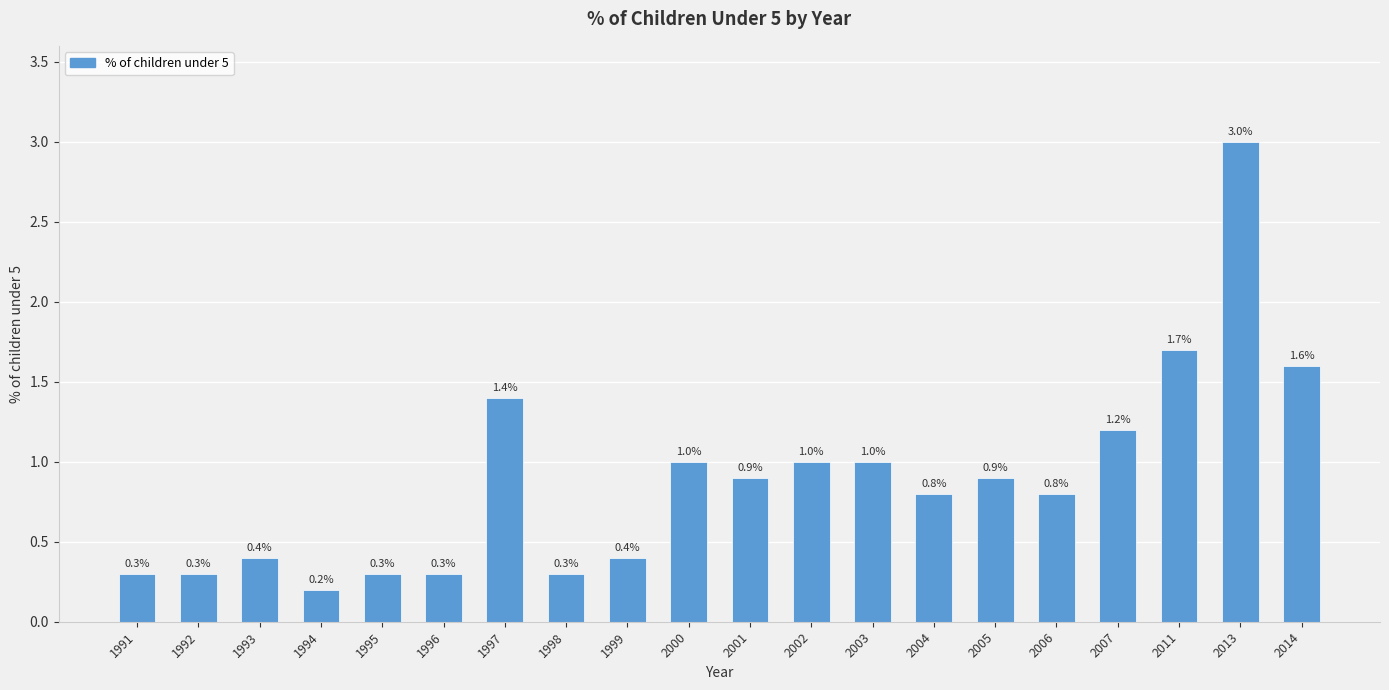

What is the change in value from 1995 to 2014?

+1.3